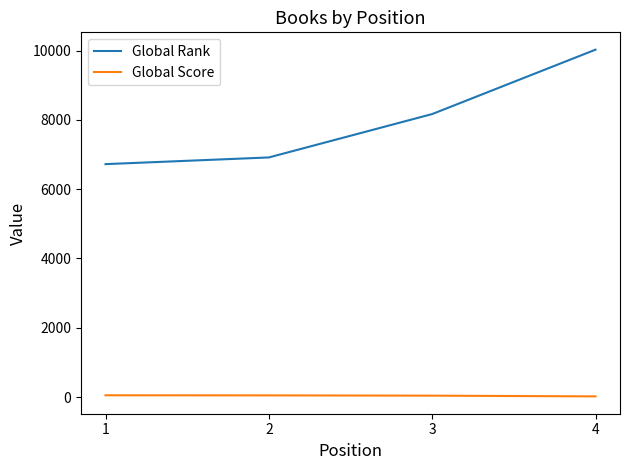

What is the maximum value for Global Rank?

10025